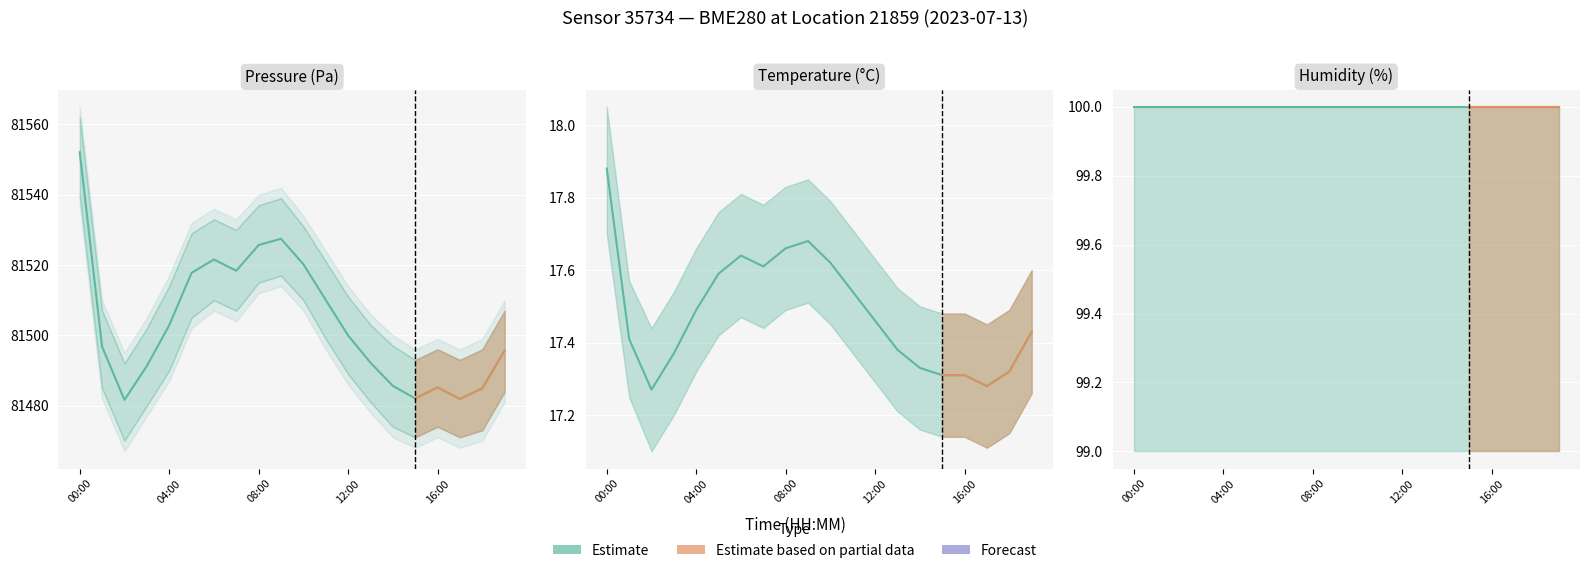

What is the approximate value of pressure at 03:00?

81491.3